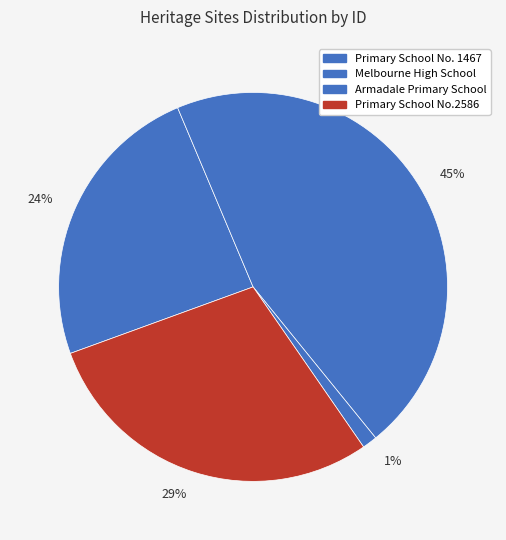

Rank the categories by value from highest to lowest.

45%, 29%, 24%, 1%